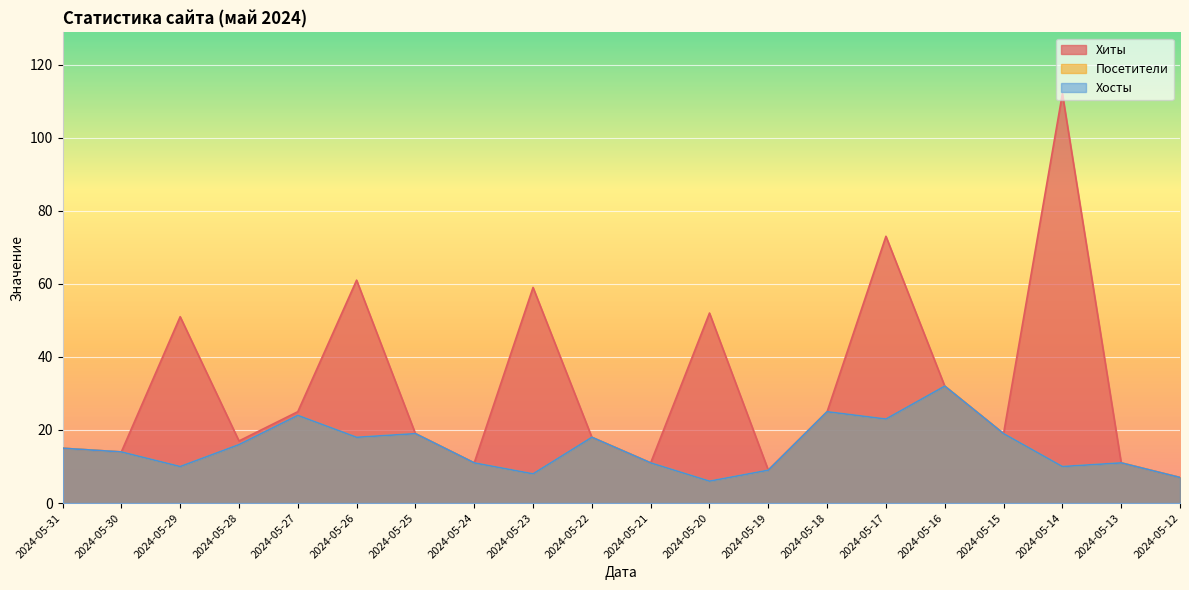

Is it true that Хосты equals 14 at 2024-05-30?

True